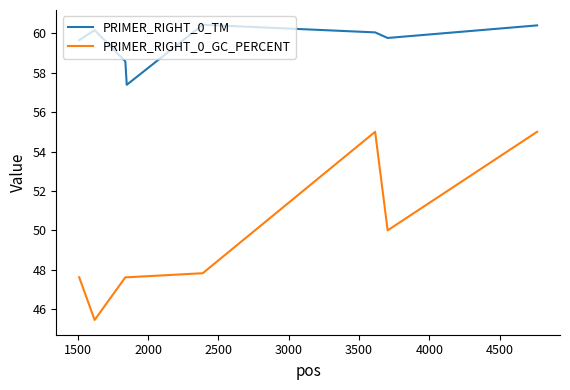

Which series has the largest total across all categories?

PRIMER_RIGHT_0_TM